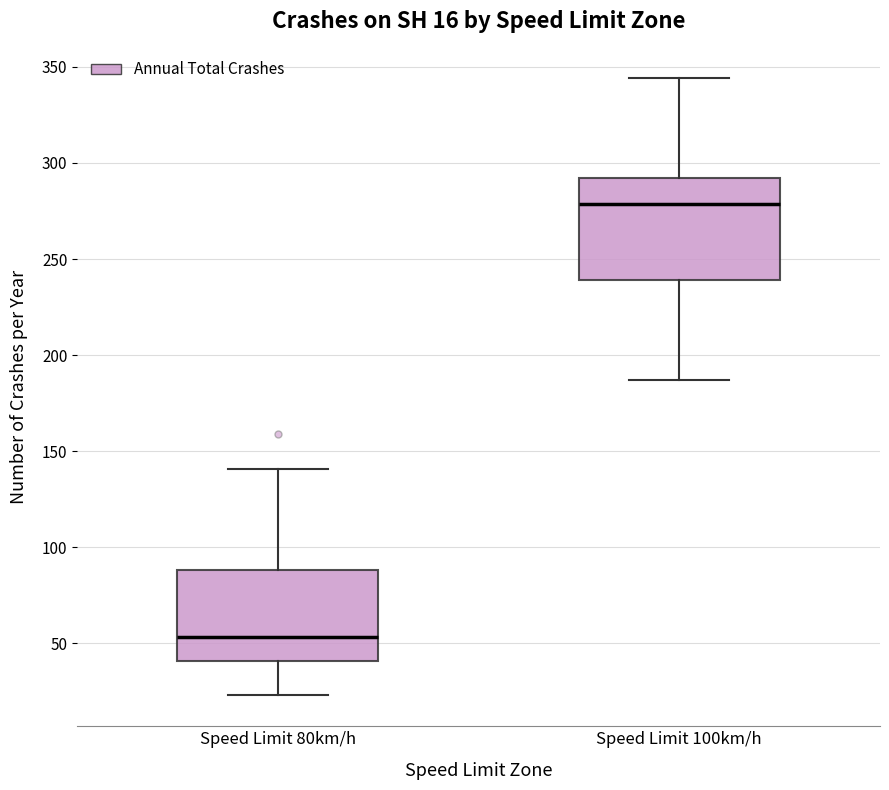

Which box's median line is the lowest?

Speed Limit 80km/h